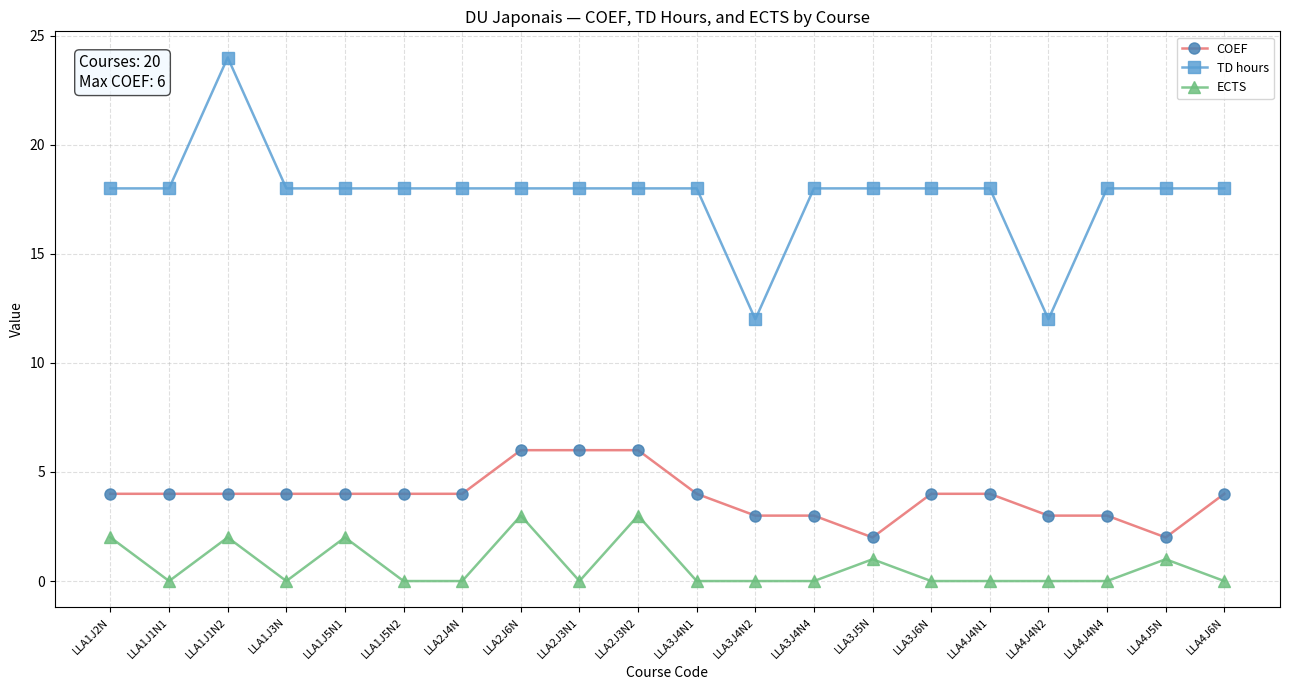

Rank the series by their average value, from highest to lowest.

TD hours, COEF, ECTS